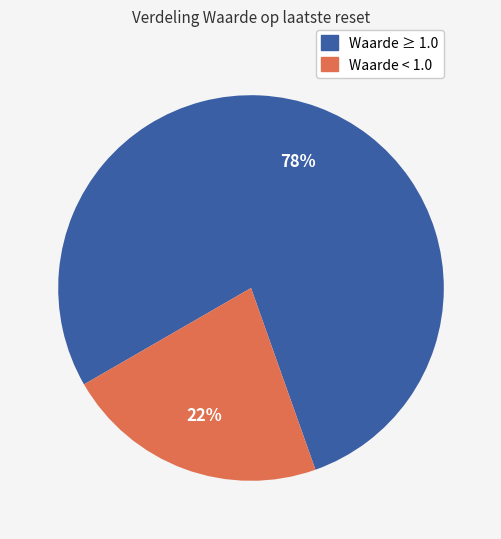

To the nearest percent, what is the difference between the Waarde ≥ 1.0 and Waarde < 1.0 slice percentages?

56%